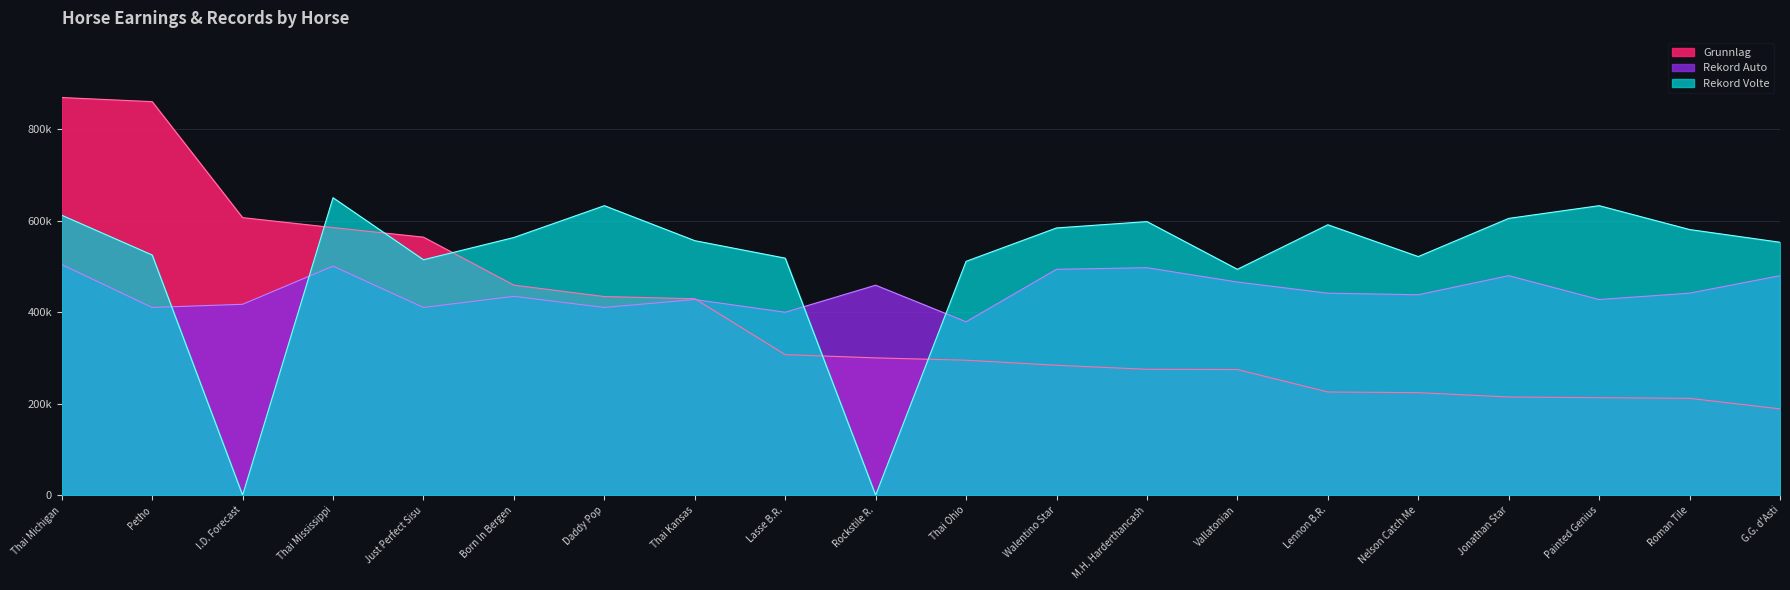

Rank the series at Lasse B.R. from lowest to highest value.

Grunnlag, Rekord Auto, Rekord Volte